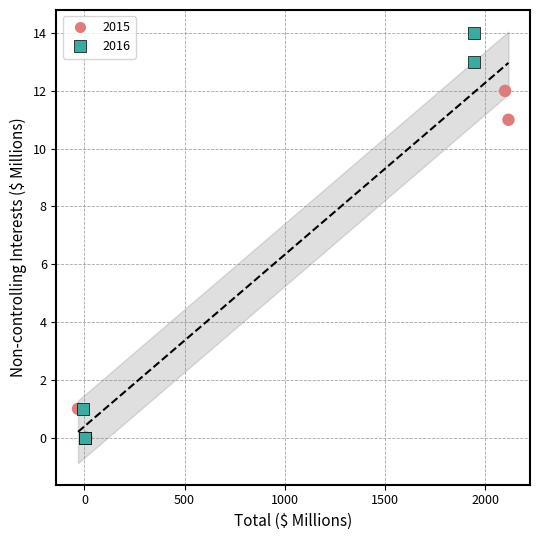

Which series reaches the maximum Y coordinate?

2016